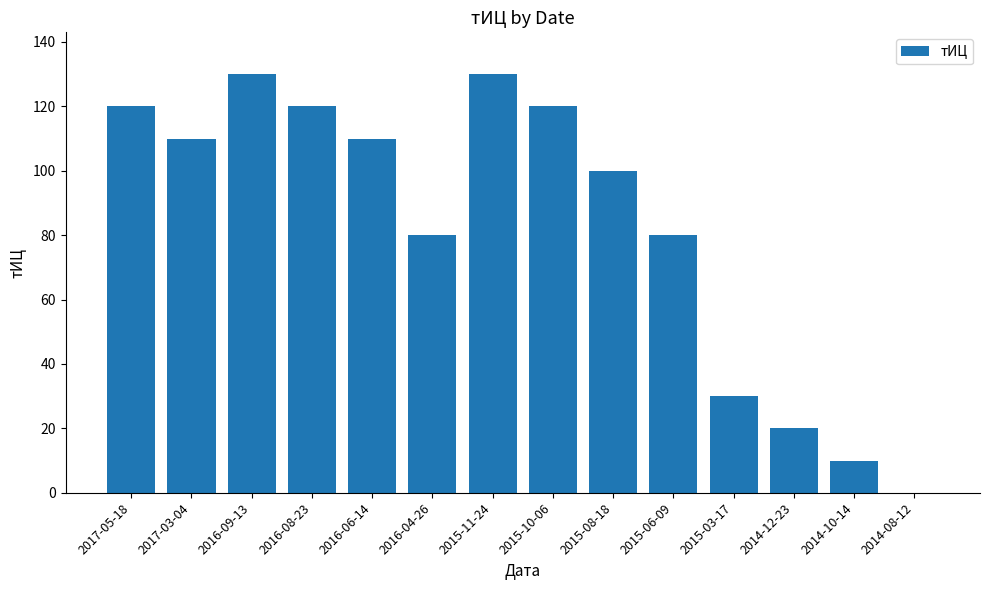

Is it true that the value at 2016-08-23 is 120?

True